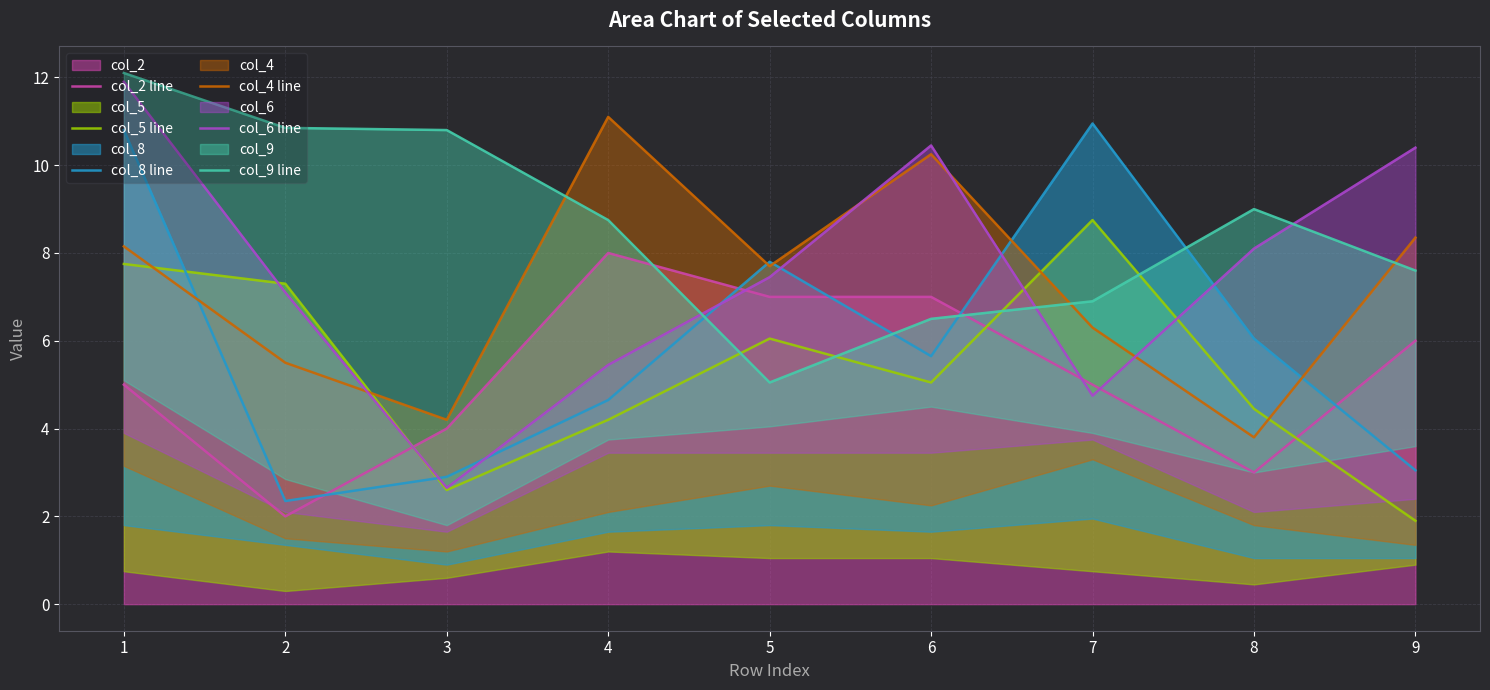

Is it true that col_2 line equals 3.3 at 9?

False